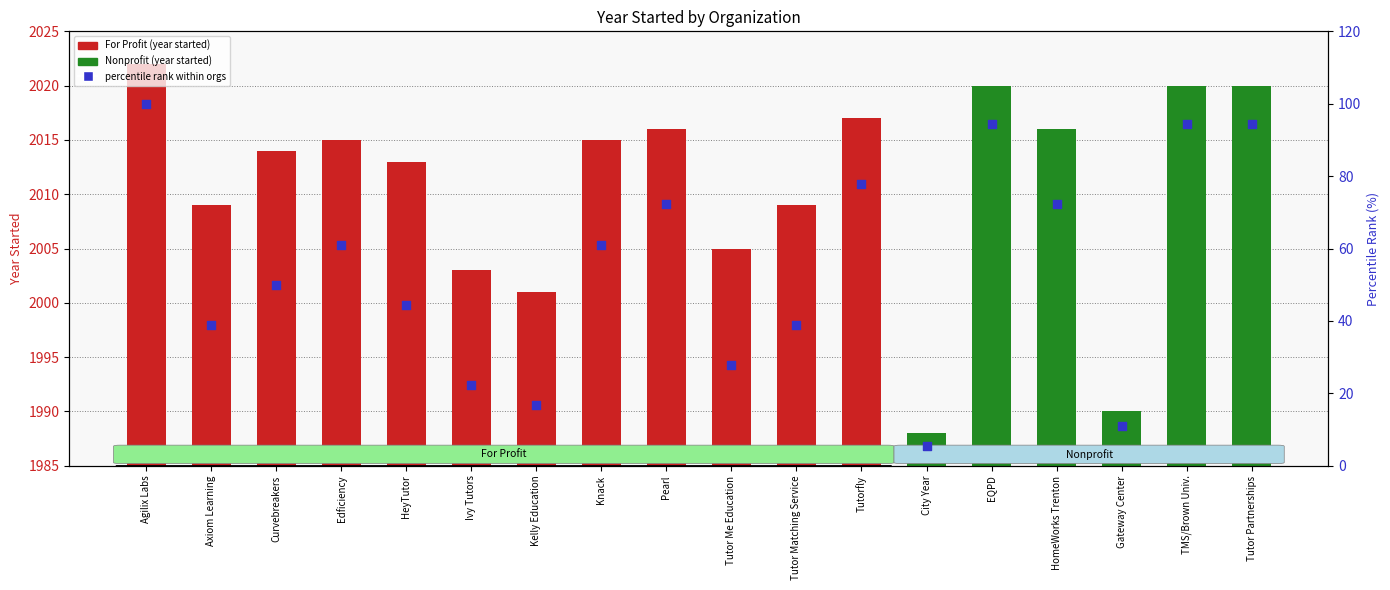

Which has a higher value, Edficiency or Tutorfly?

Tutorfly